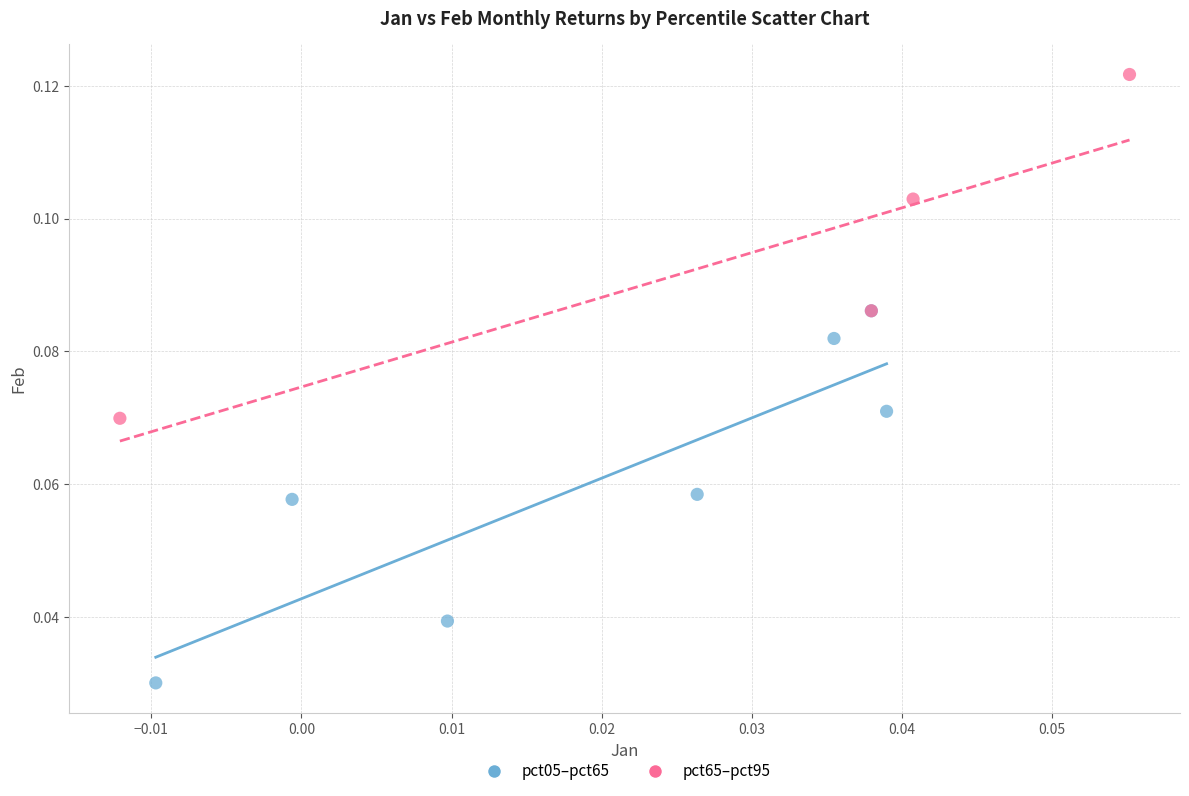

What are all the series names shown in the legend?

pct05–pct65, pct65–pct95